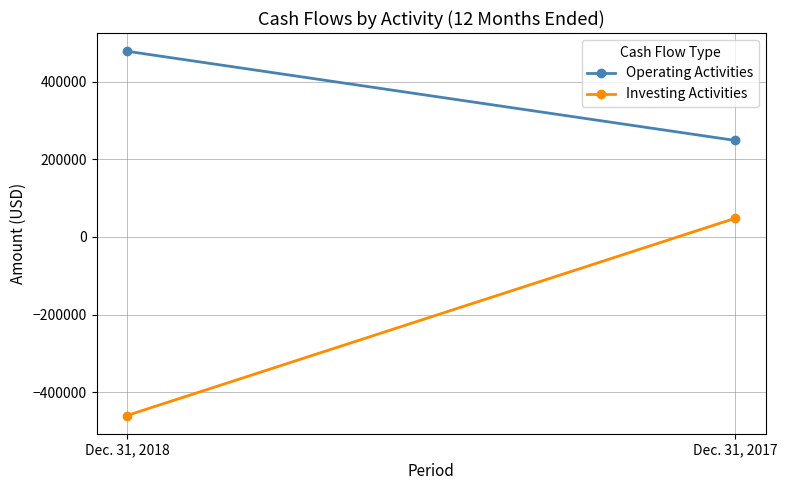

How many lines are shown in the chart?

2